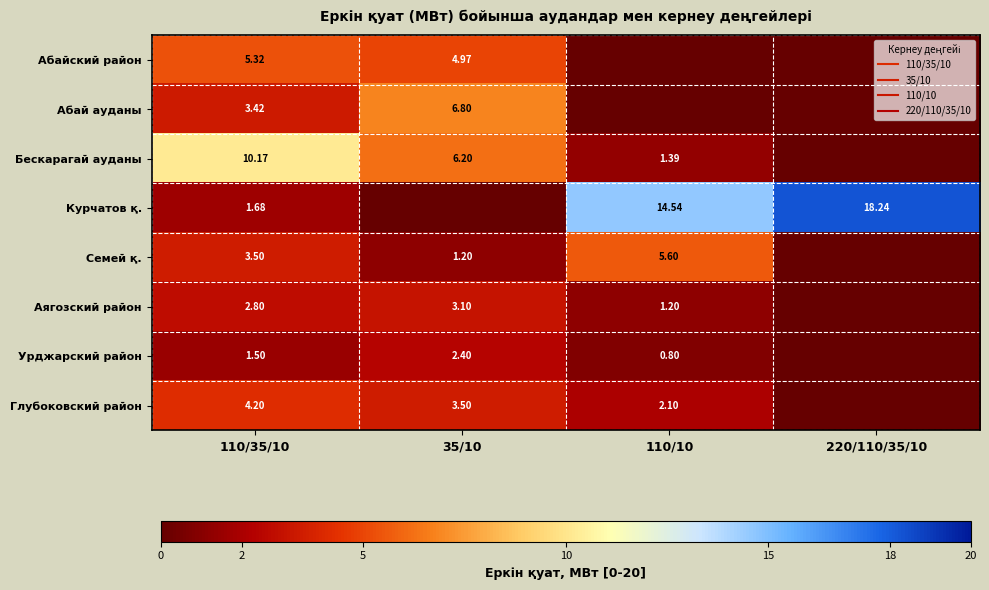

What is the sum of all Абай ауданы values?

10.2